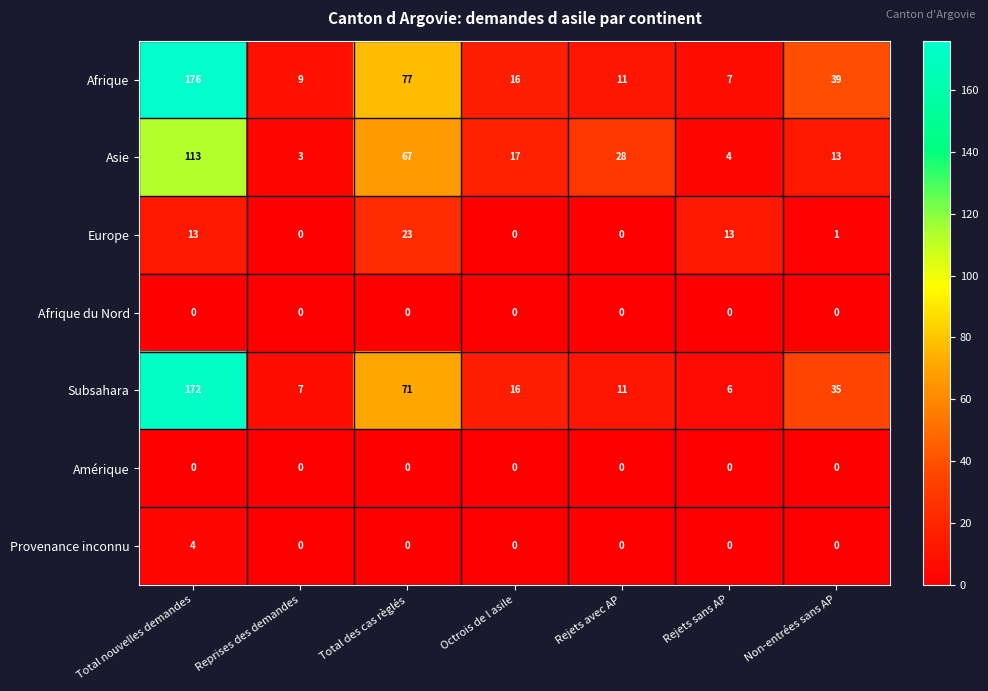

How many data points does each series have?

7